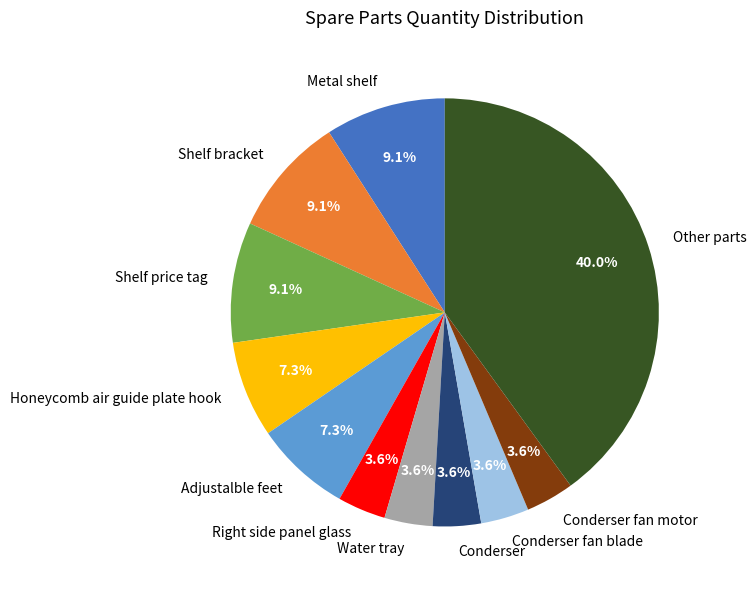

What is the largest slice in the pie chart?

Other parts